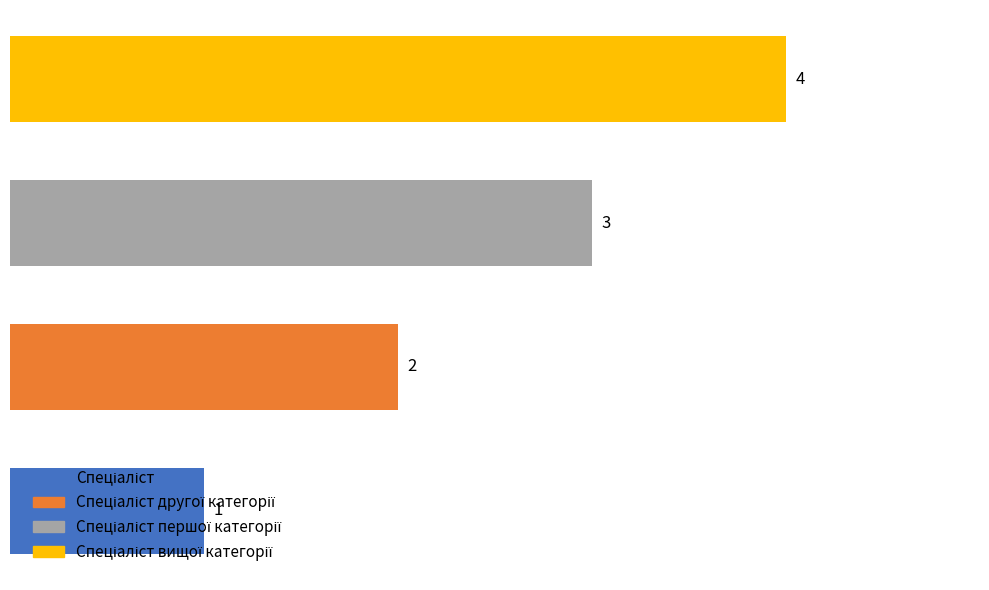

Count the values in the range 2 to 4.

3